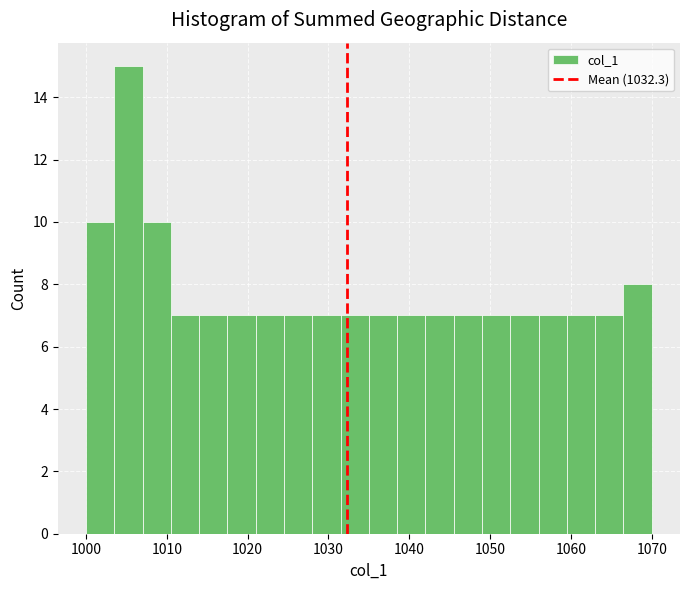

Read against the x-axis, roughly where is the centre of the tallest bar?

1005